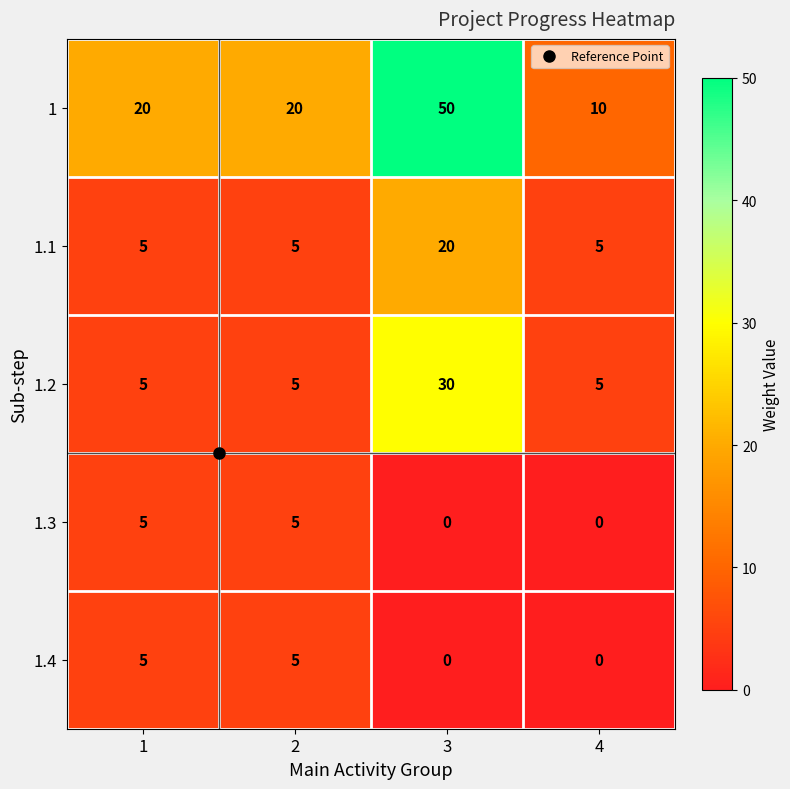

At how many categories does at least one series exceed 17?

3